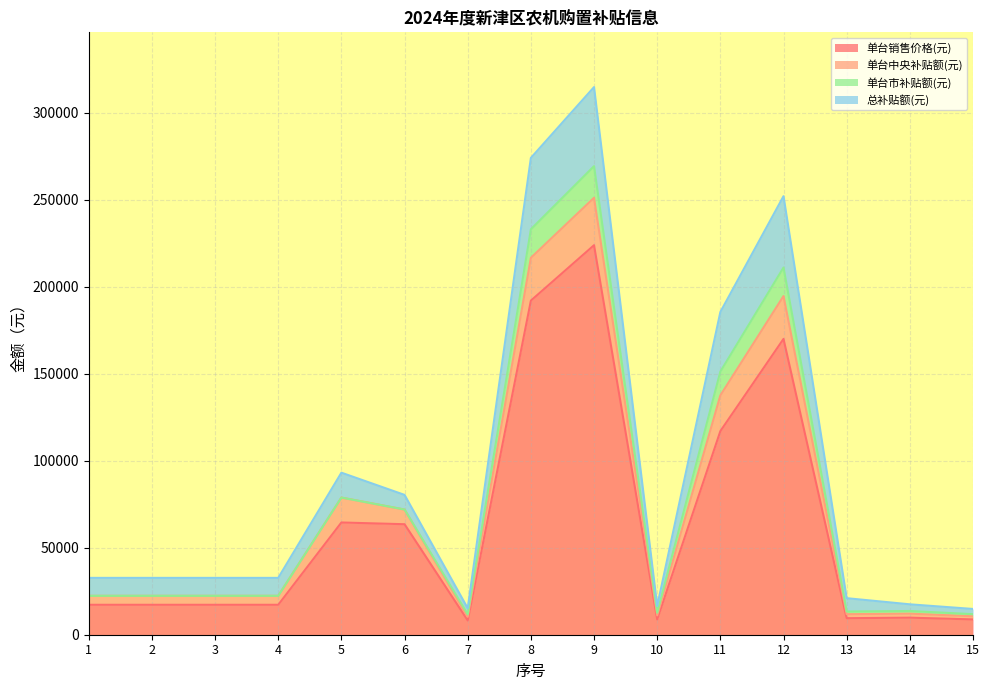

How many interior local valleys does the 单台中央补贴额(元) series have?

2